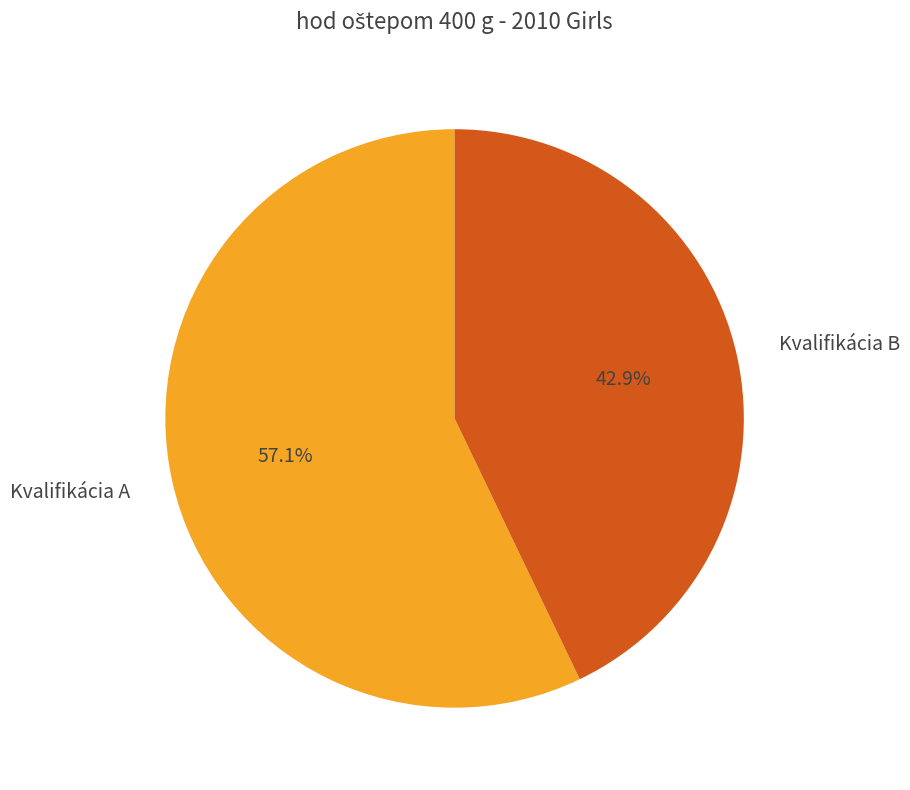

To the nearest percent, what is the difference between the Kvalifikácia B and Kvalifikácia A slice percentages?

14%